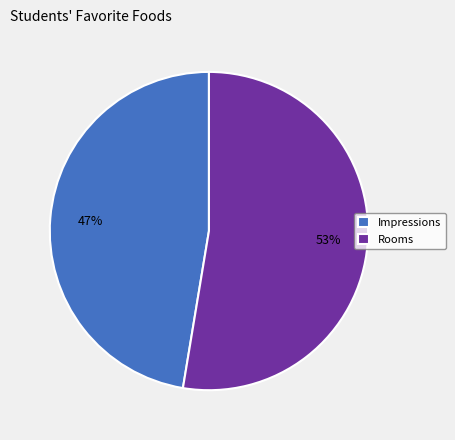

Which has a higher value, Impressions or Rooms?

Rooms